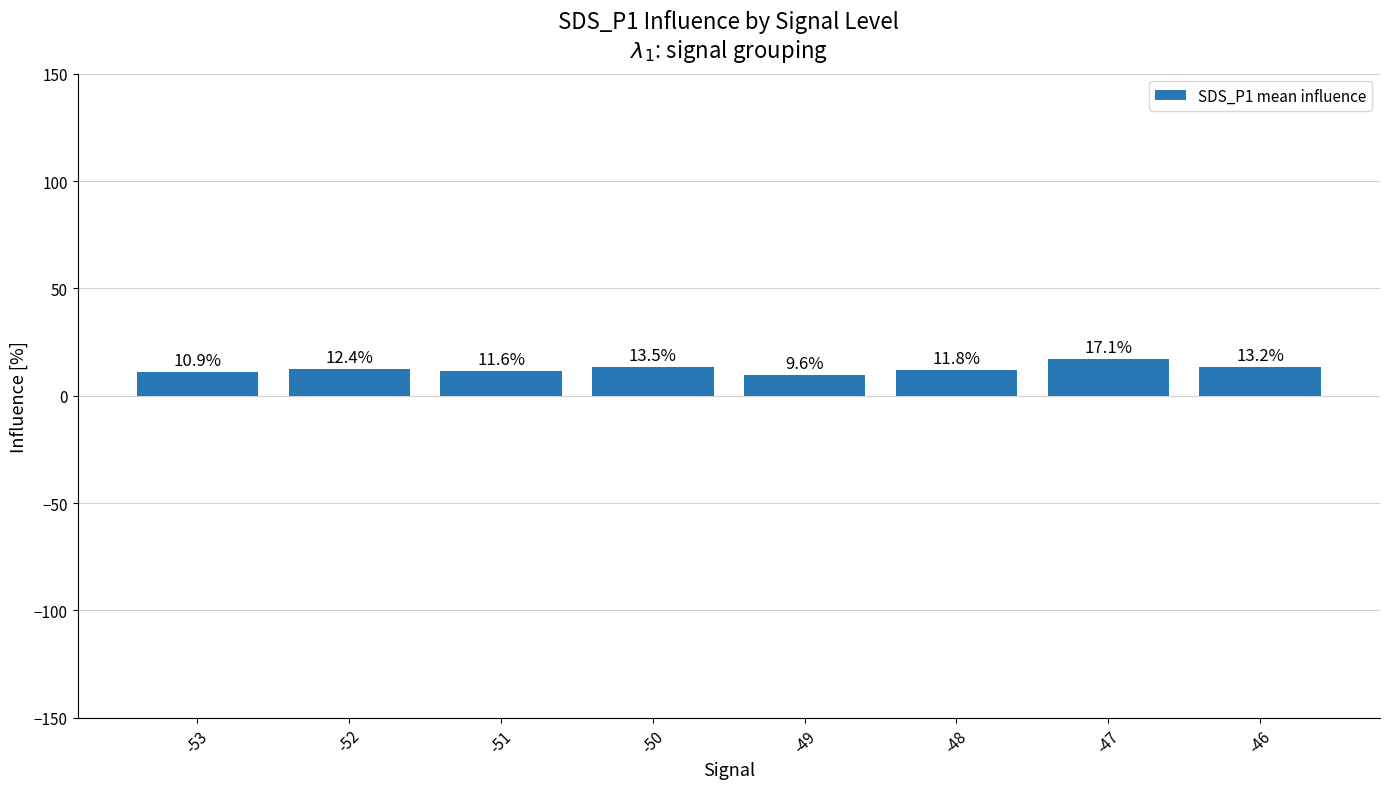

Reading left to right, extract all data points from this chart.

-53=10.9	-52=12.4	-51=11.6	-50=13.5	-49=9.6	-48=11.8	-47=17.1	-46=13.2